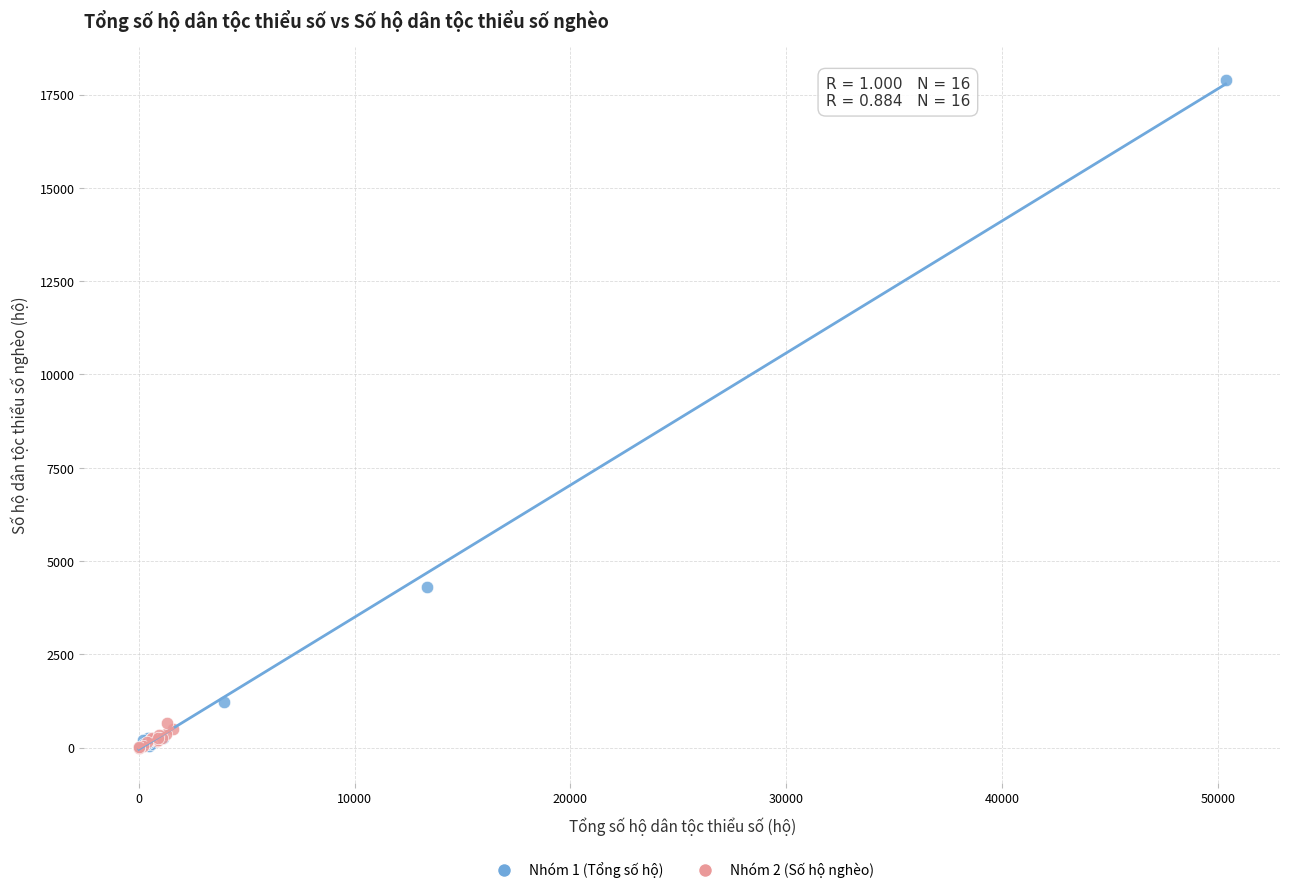

Which series contains the highest Y value?

Nhóm 1 (Tổng số hộ)